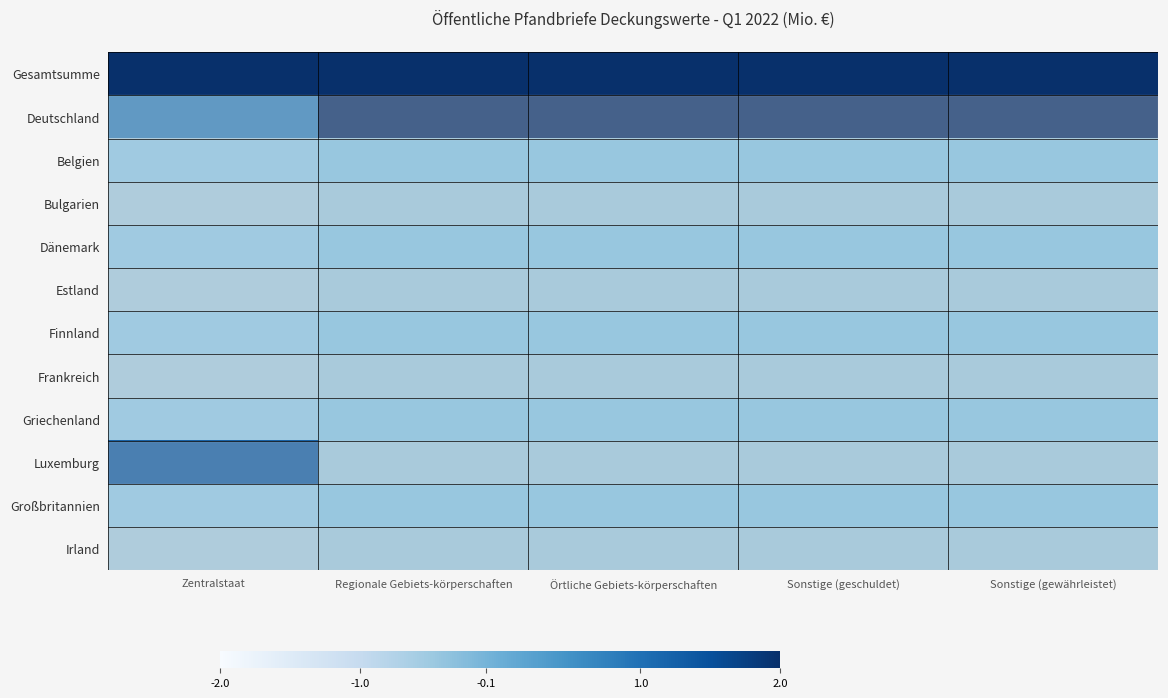

Reading left to right, what are all the values shown in this chart?

Gesamtsumme: Zentralstaat=2.7	Regionale Gebiets-körperschaften=2.2	Örtliche Gebiets-körperschaften=2.2	Sonstige (geschuldet)=2.2	Sonstige (gewährleistet)=2.2
Deutschland: Zentralstaat=0.7	Regionale Gebiets-körperschaften=2.2	Örtliche Gebiets-körperschaften=2.2	Sonstige (geschuldet)=2.2	Sonstige (gewährleistet)=2.2
Belgien: Zentralstaat=-0.5	Regionale Gebiets-körperschaften=-0.4	Örtliche Gebiets-körperschaften=-0.4	Sonstige (geschuldet)=-0.4	Sonstige (gewährleistet)=-0.4
Bulgarien: Zentralstaat=-0.5	Regionale Gebiets-körperschaften=-0.4	Örtliche Gebiets-körperschaften=-0.4	Sonstige (geschuldet)=-0.4	Sonstige (gewährleistet)=-0.4
Dänemark: Zentralstaat=-0.5	Regionale Gebiets-körperschaften=-0.4	Örtliche Gebiets-körperschaften=-0.4	Sonstige (geschuldet)=-0.4	Sonstige (gewährleistet)=-0.4
Estland: Zentralstaat=-0.5	Regionale Gebiets-körperschaften=-0.4	Örtliche Gebiets-körperschaften=-0.4	Sonstige (geschuldet)=-0.4	Sonstige (gewährleistet)=-0.4
Finnland: Zentralstaat=-0.5	Regionale Gebiets-körperschaften=-0.4	Örtliche Gebiets-körperschaften=-0.4	Sonstige (geschuldet)=-0.4	Sonstige (gewährleistet)=-0.4
Frankreich: Zentralstaat=-0.5	Regionale Gebiets-körperschaften=-0.4	Örtliche Gebiets-körperschaften=-0.4	Sonstige (geschuldet)=-0.4	Sonstige (gewährleistet)=-0.4
Griechenland: Zentralstaat=-0.5	Regionale Gebiets-körperschaften=-0.4	Örtliche Gebiets-körperschaften=-0.4	Sonstige (geschuldet)=-0.4	Sonstige (gewährleistet)=-0.4
Luxemburg: Zentralstaat=1.3	Regionale Gebiets-körperschaften=-0.4	Örtliche Gebiets-körperschaften=-0.4	Sonstige (geschuldet)=-0.4	Sonstige (gewährleistet)=-0.4
Großbritannien: Zentralstaat=-0.5	Regionale Gebiets-körperschaften=-0.4	Örtliche Gebiets-körperschaften=-0.4	Sonstige (geschuldet)=-0.4	Sonstige (gewährleistet)=-0.4
Irland: Zentralstaat=-0.5	Regionale Gebiets-körperschaften=-0.4	Örtliche Gebiets-körperschaften=-0.4	Sonstige (geschuldet)=-0.4	Sonstige (gewährleistet)=-0.4